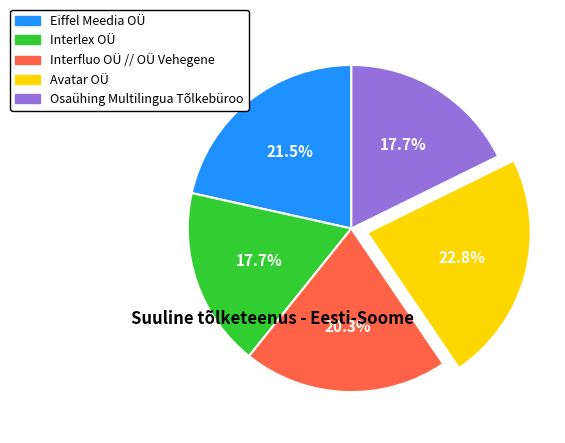

The Osaühing Multilingua Tõlkebüroo slice represents 29% of the pie. True or false?

False